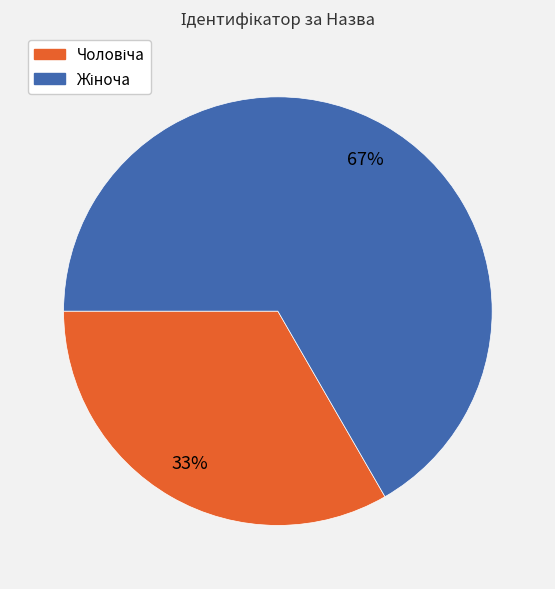

To the nearest percent, what is the average slice percentage?

50%